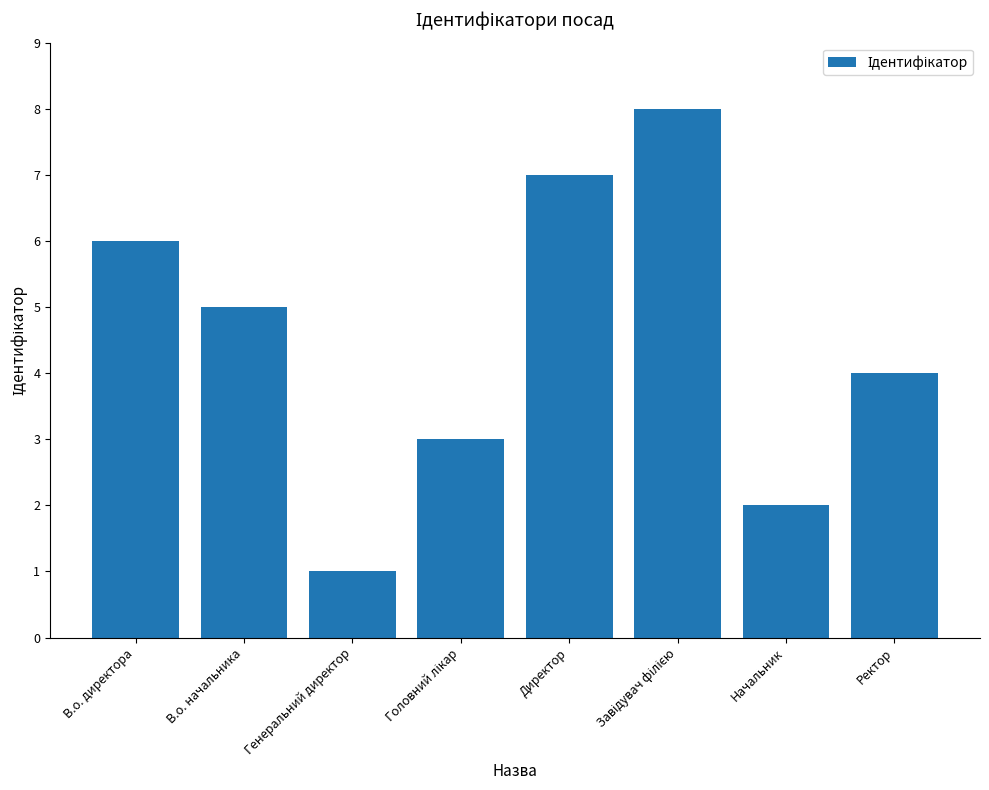

What value does the data have at В.о. начальника?

5